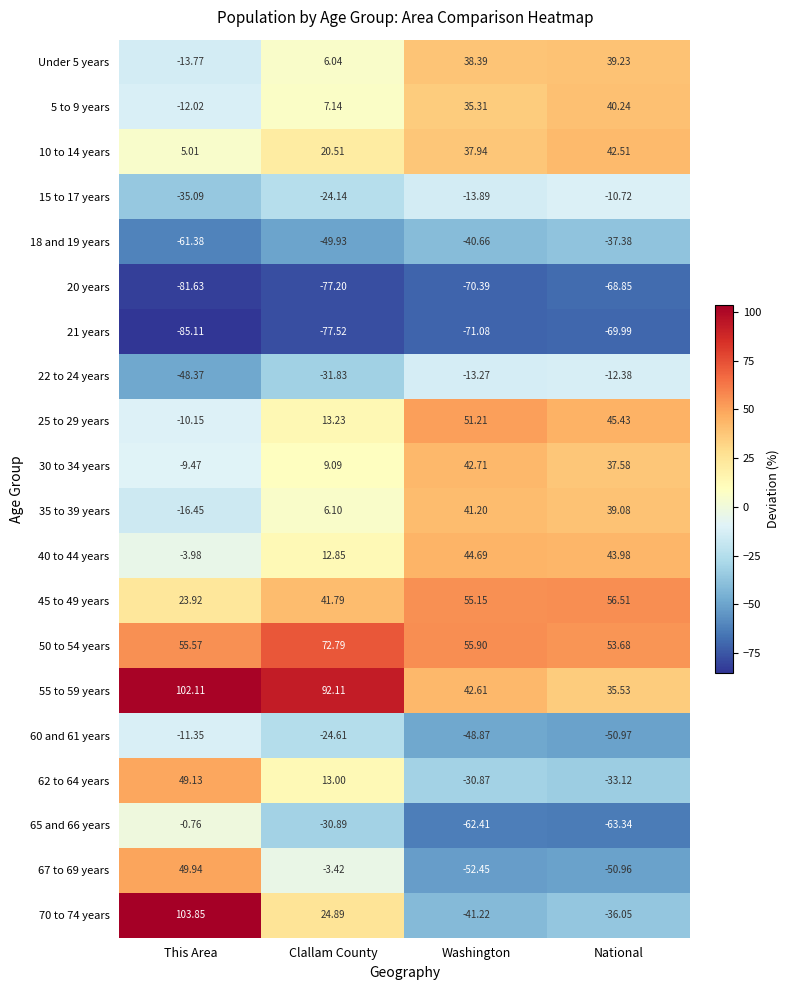

List the labels in order of 50 to 54 years value, smallest first.

National, This Area, Washington, Clallam County